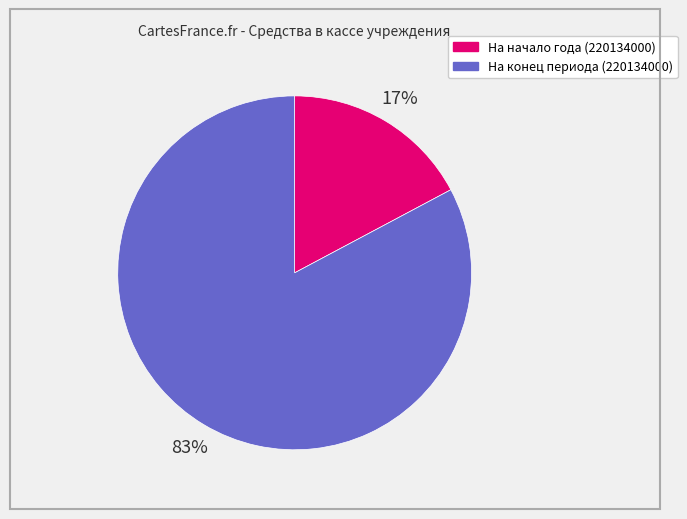

Is there a majority slice in this chart?

Yes